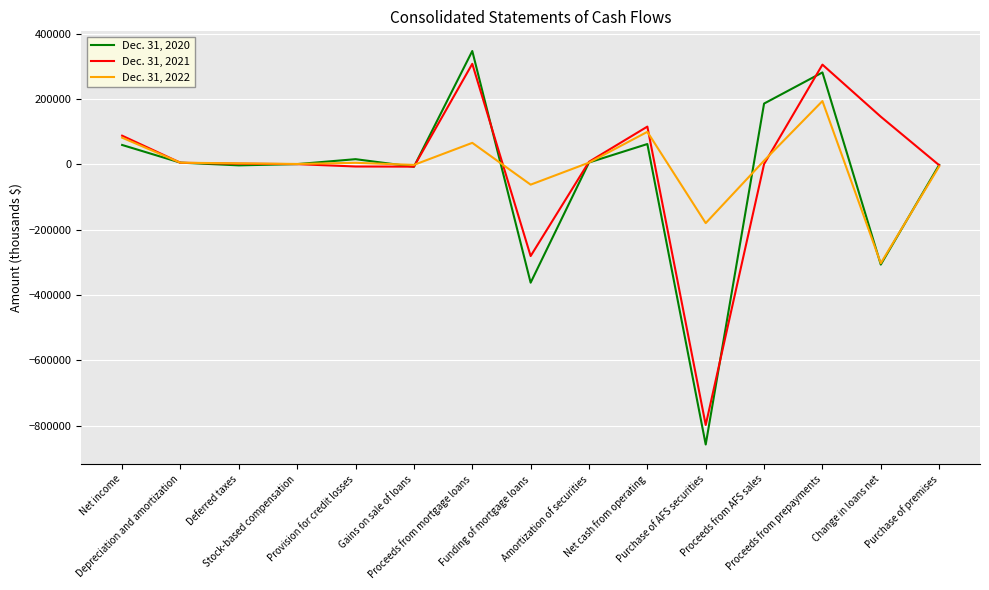

Rank the series by their maximum value, from highest to lowest.

Dec. 31, 2020, Dec. 31, 2021, Dec. 31, 2022